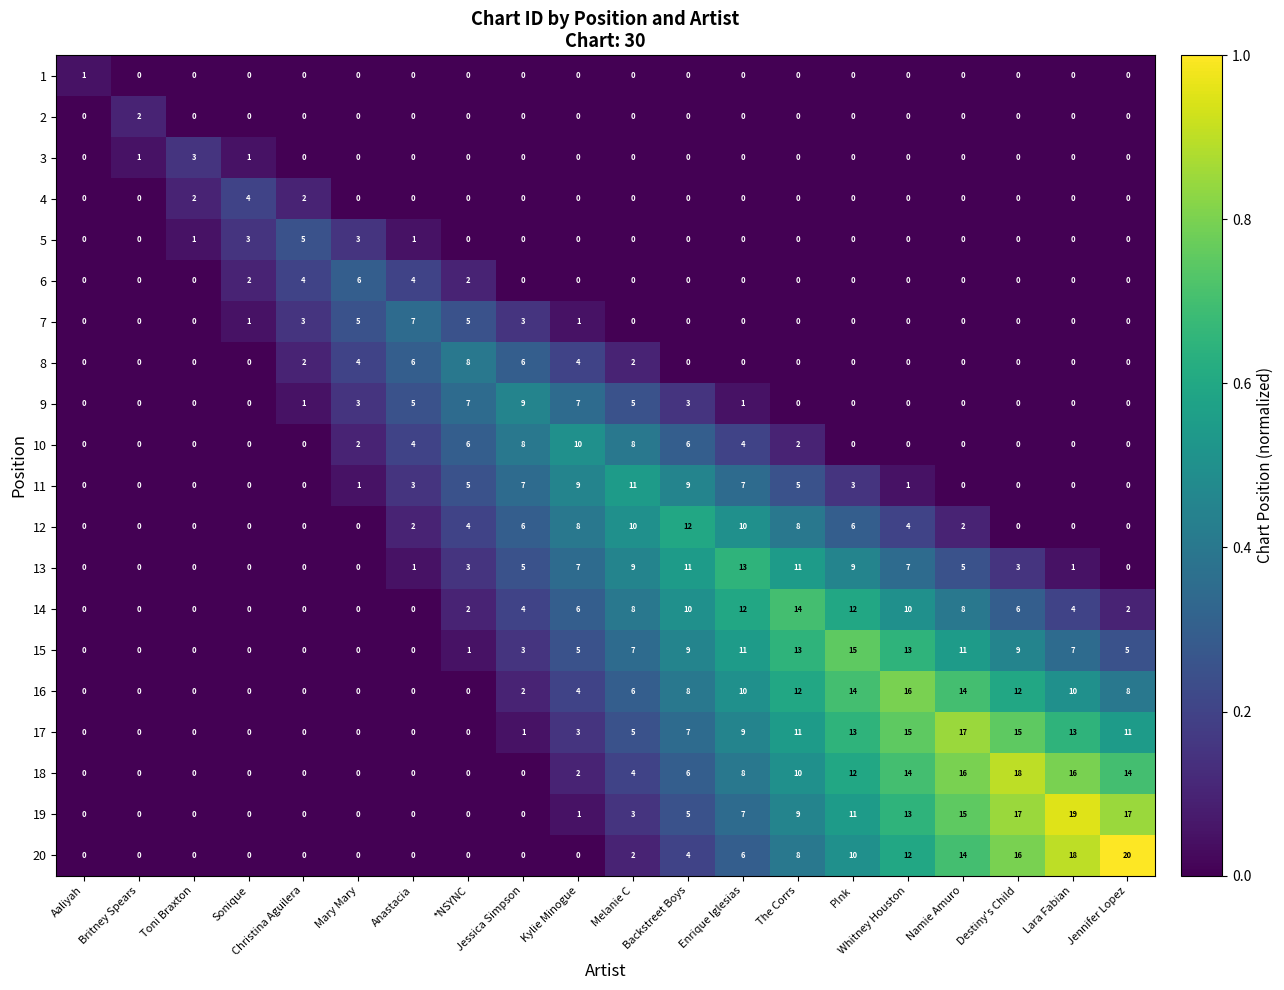

Rank the series by their maximum value, from highest to lowest.

20, 19, 18, 17, 16, 15, 14, 13, 12, 11, 10, 9, 8, 7, 6, 5, 4, 3, 2, 1